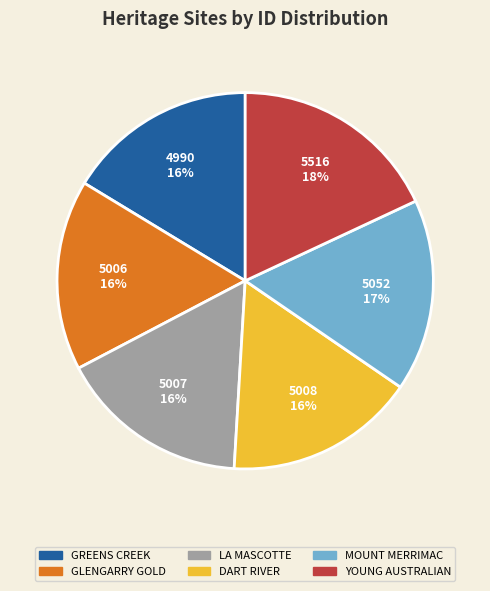

To the nearest percent, what is the average slice percentage?

17%